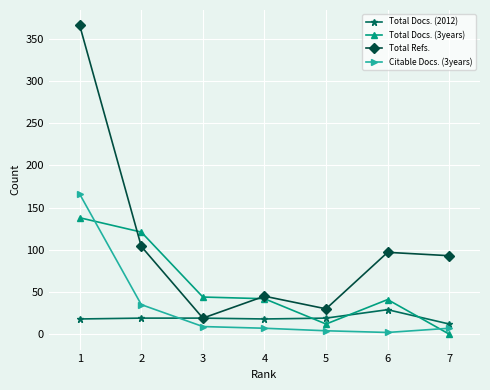

The value of Total Docs. (3years) at 7 is 72. True or false?

False